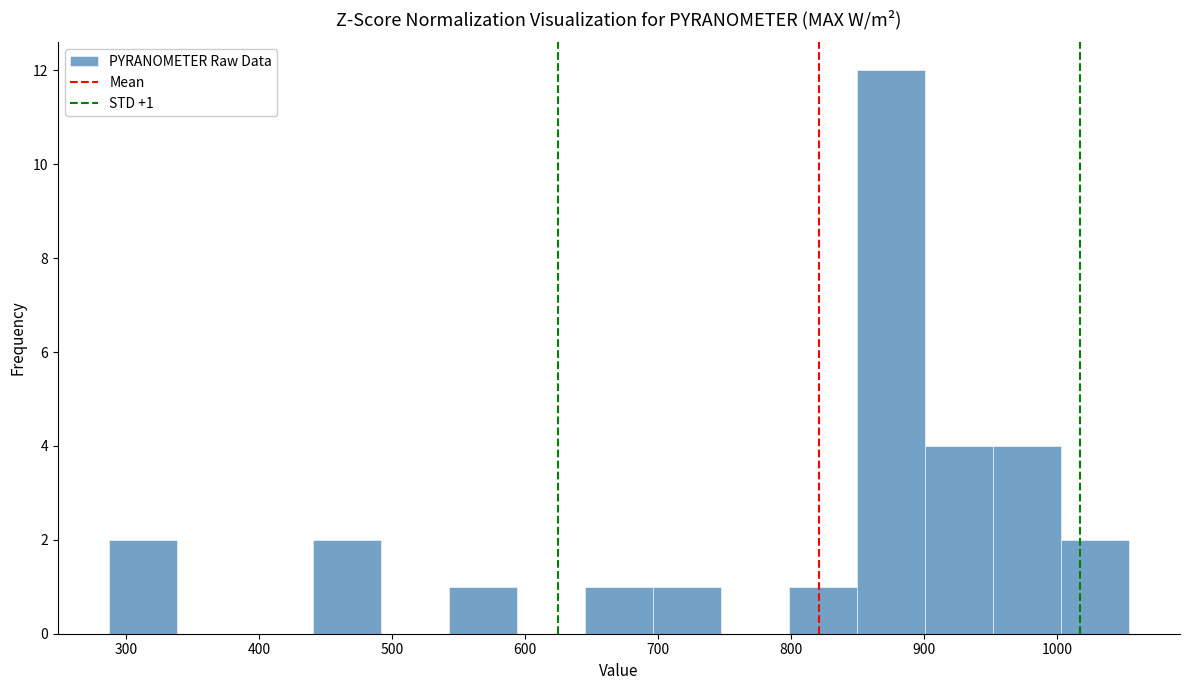

Which range on the x-axis has the tallest bar?

850 to 900